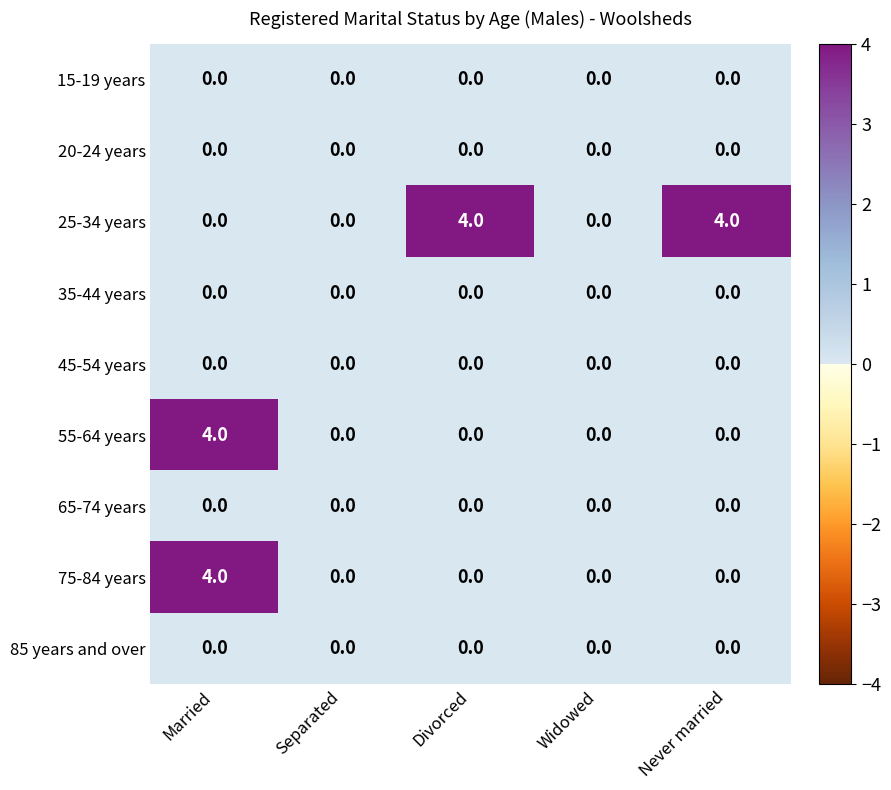

What is the spread (max minus min) of values at Never married?

4